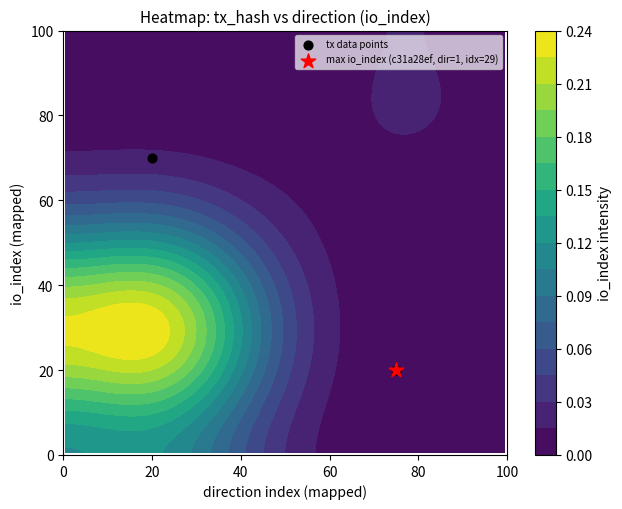

What is the minimum value shown in the chart?

20